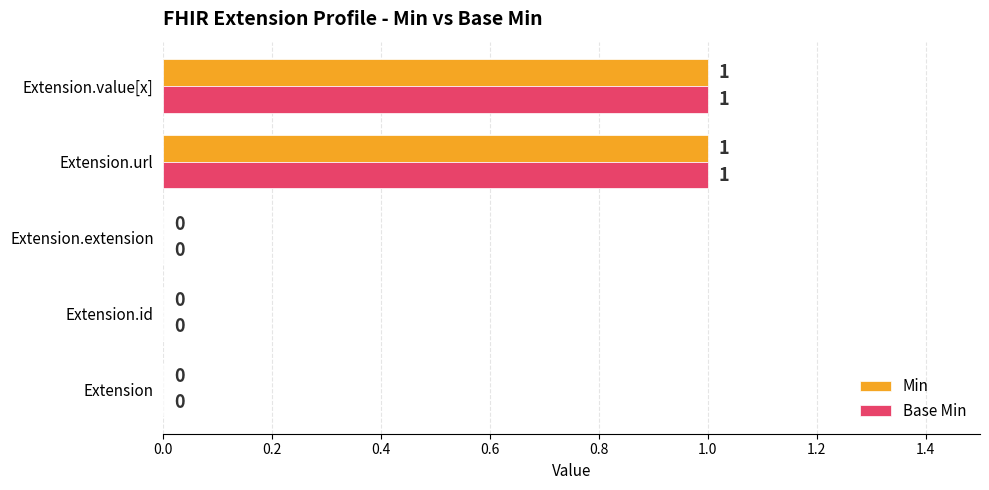

Is the value of Min at Extension.url greater than the value of Base Min at Extension.extension?

Yes